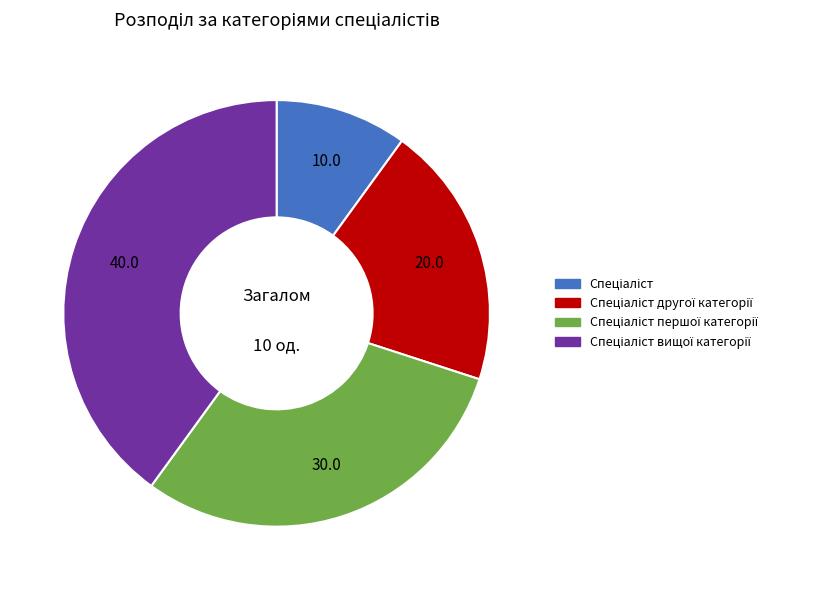

Is there any slice that represents more than half of the pie?

No